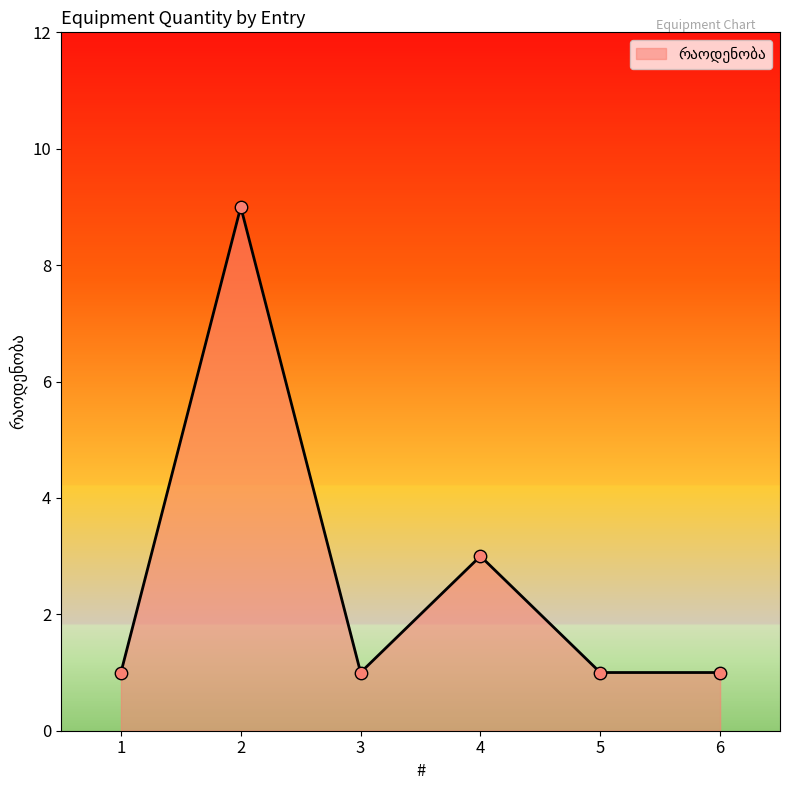

Approximately how many times larger is the value at 6 compared to 4?

0.3